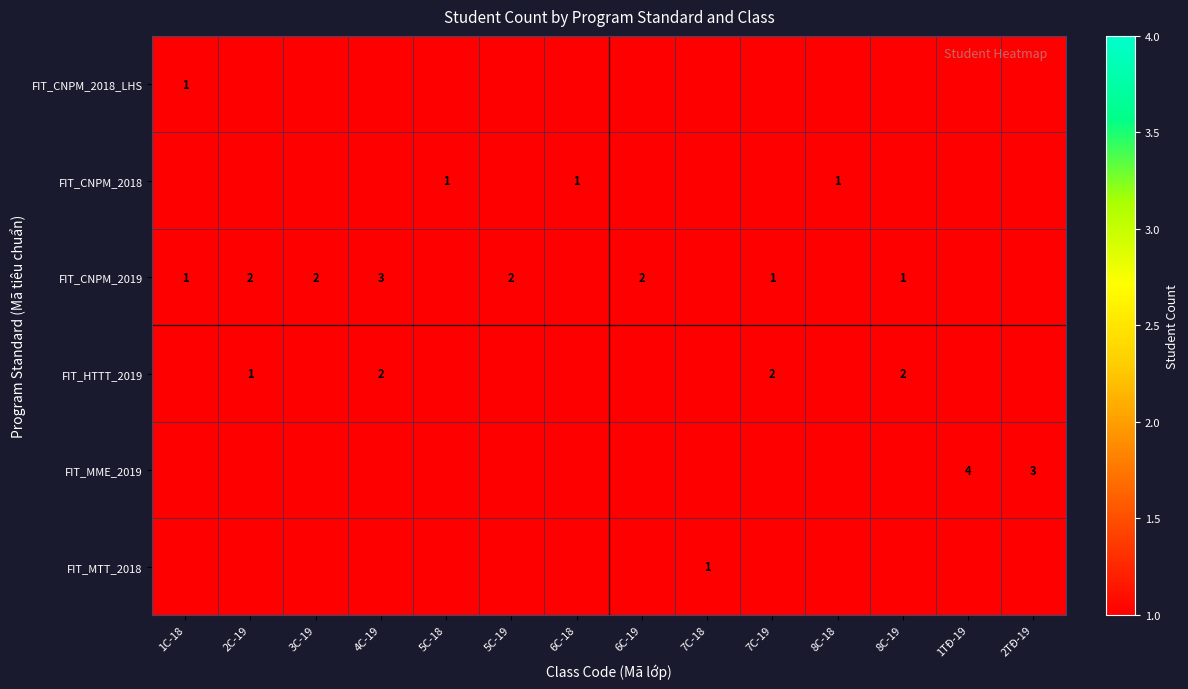

What is the difference between the FIT_HTTT_2019 values at 8C-19 and 2C-19?

1.0